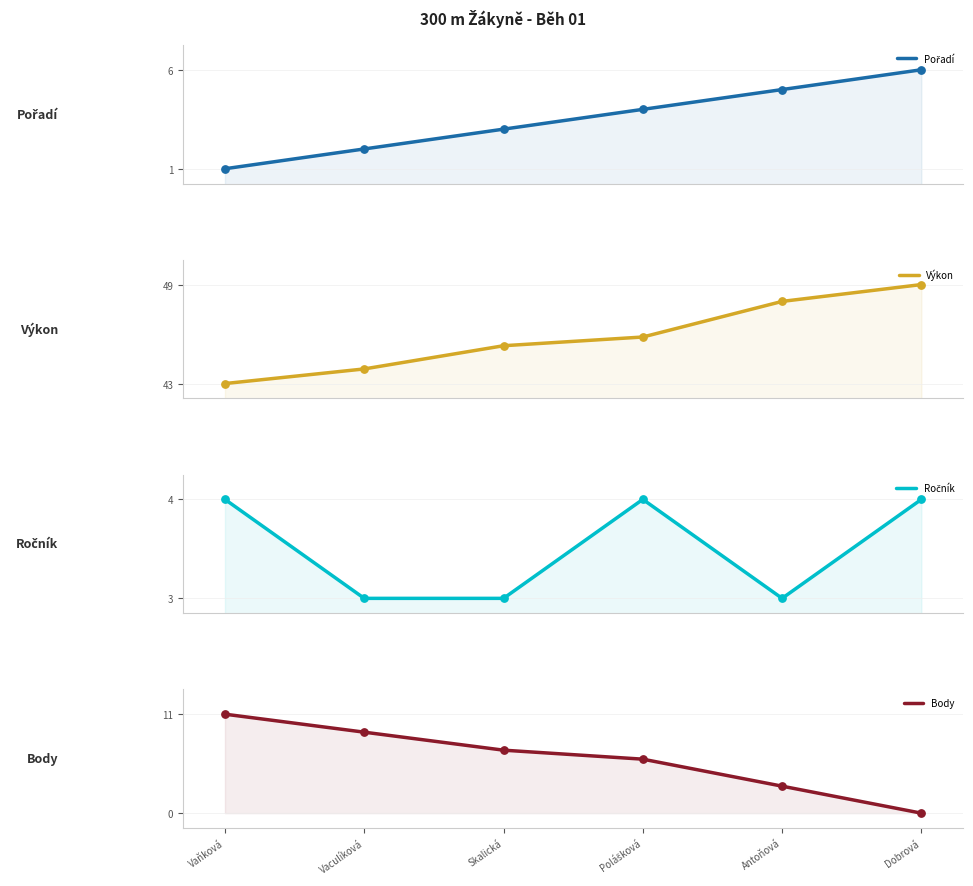

At how many categories does at least one series exceed 40?

6